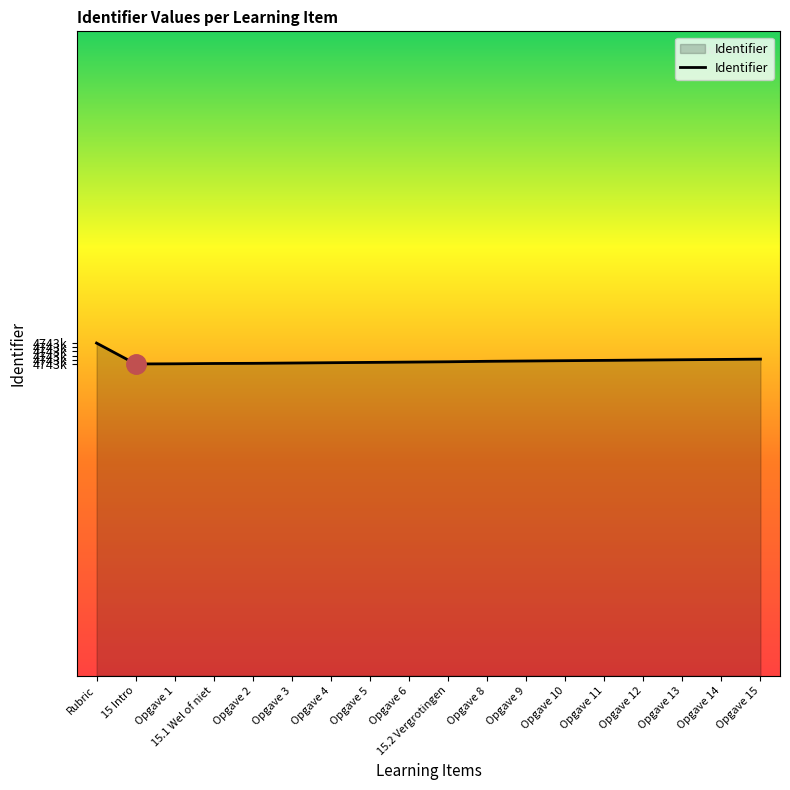

Where is the first local minimum?

15 Intro